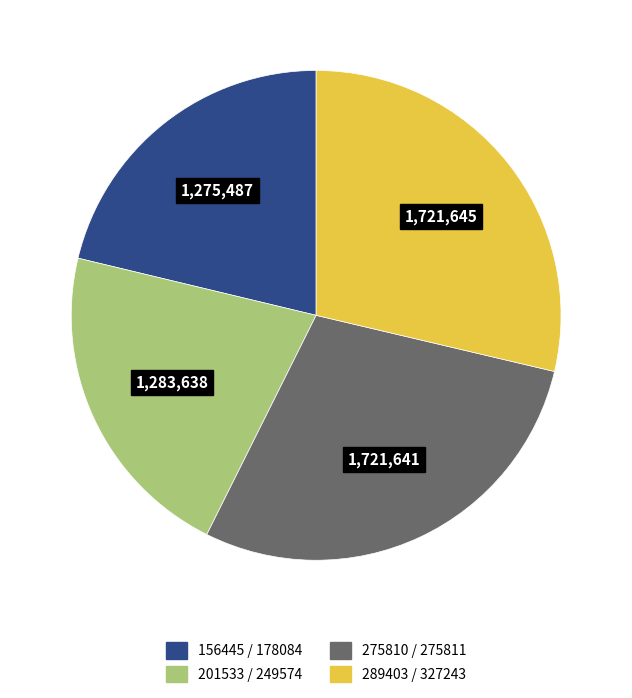

How many slices are in this pie chart?

4